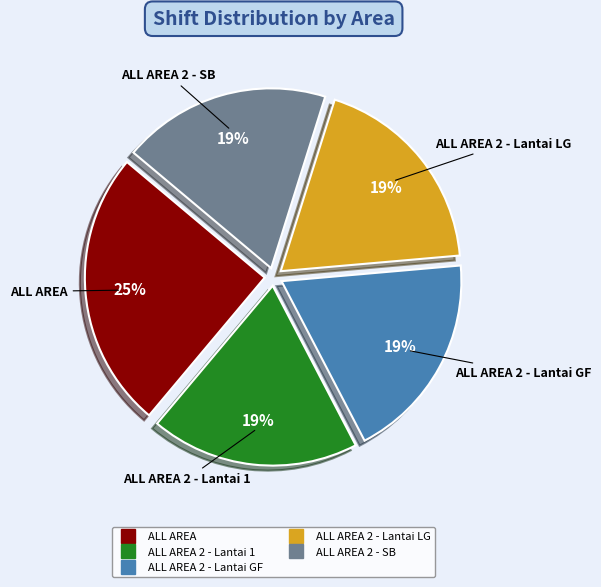

To the nearest percent, what is the difference between the largest and smallest slice percentages?

6%